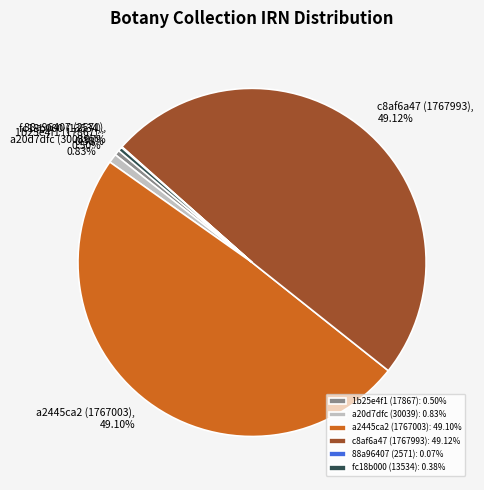

Combined, do fc18b000 (13534) and a2445ca2 (1767003) account for over 50%?

No